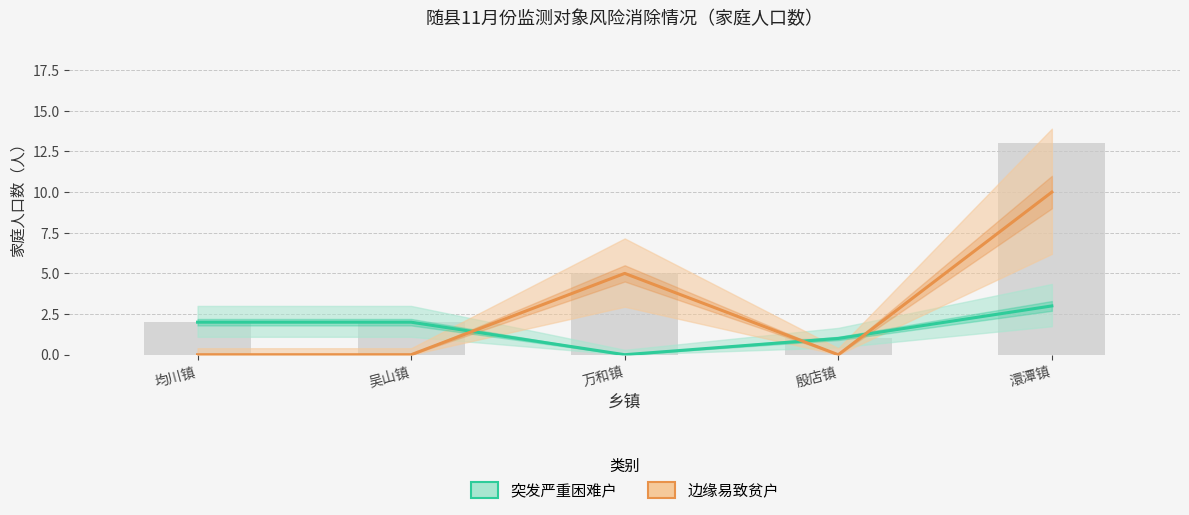

How many groups of bars are there?

5